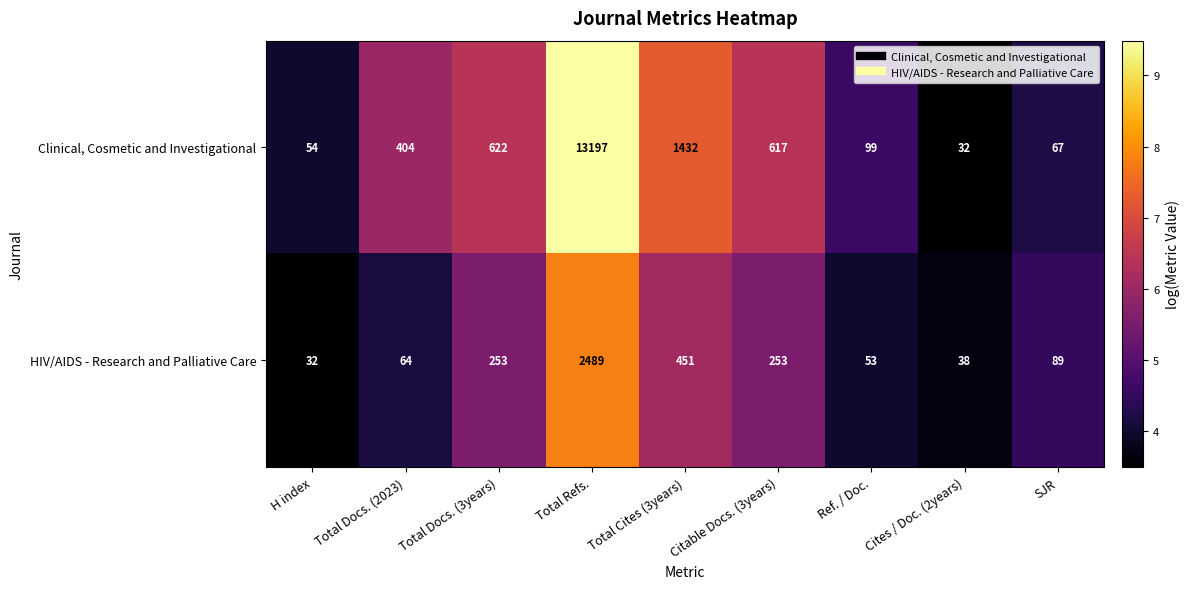

What is the highest value of the HIV/AIDS - Research and Palliative Care series?

2489